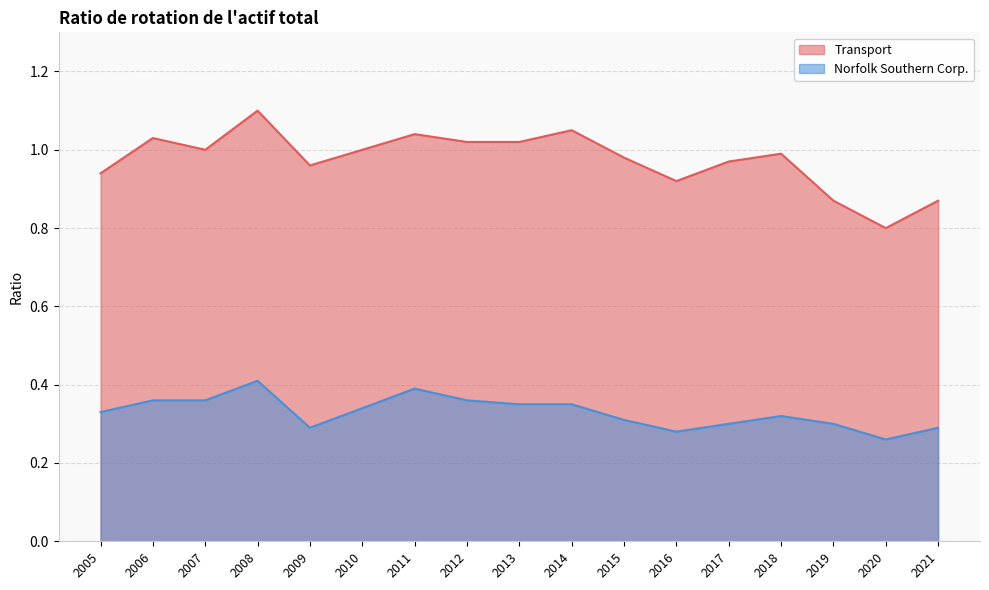

Reading left to right, list all the values displayed in this chart.

Transport: 2021=0.9	2020=0.8	2019=0.9	2018=1.0	2017=1.0	2016=0.9	2015=1.0	2014=1.1	2013=1.0	2012=1.0	2011=1.0	2010=1.0	2009=1.0	2008=1.1	2007=1.0	2006=1.0	2005=0.9
Norfolk Southern Corp.: 2021=0.3	2020=0.3	2019=0.3	2018=0.3	2017=0.3	2016=0.3	2015=0.3	2014=0.3	2013=0.3	2012=0.4	2011=0.4	2010=0.3	2009=0.3	2008=0.4	2007=0.4	2006=0.4	2005=0.3